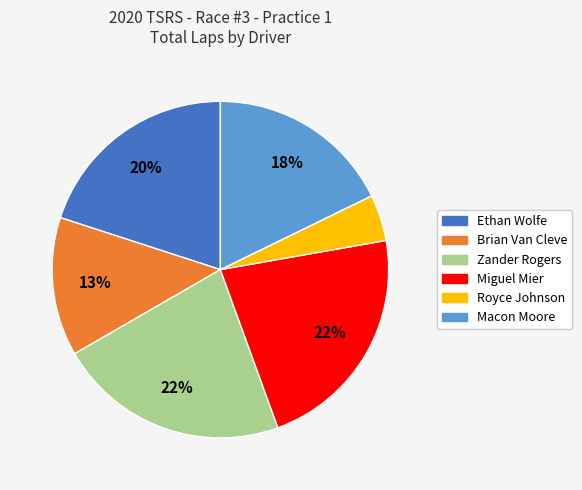

Count the number of slices in the pie.

6